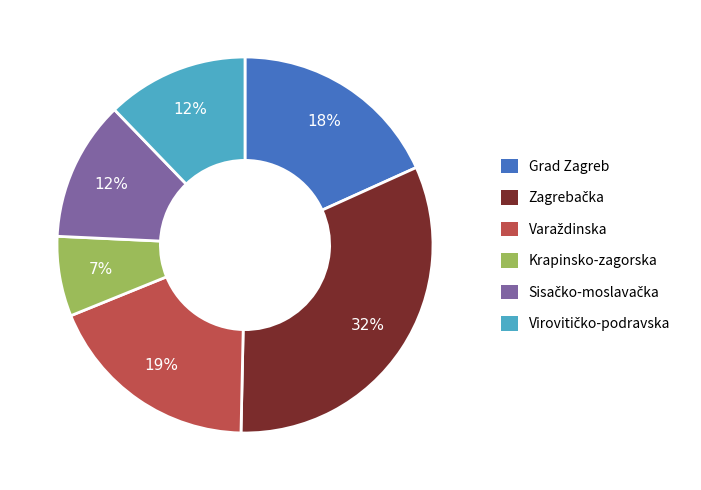

Is there a majority slice in this chart?

No